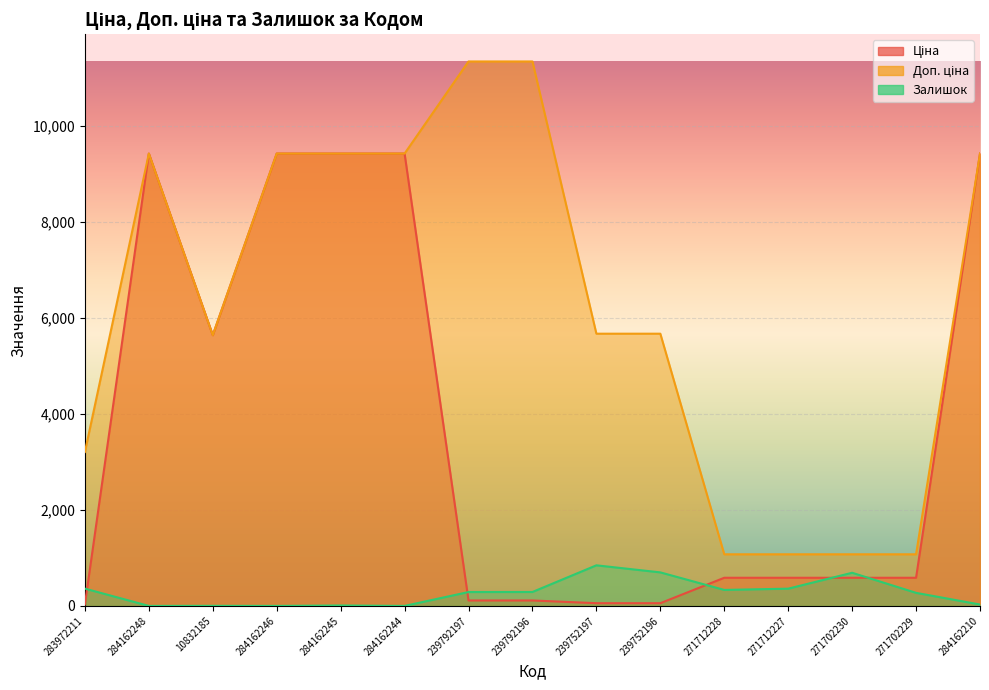

At 239792196, list the series in order from smallest to largest.

Ціна, Залишок, Доп. ціна